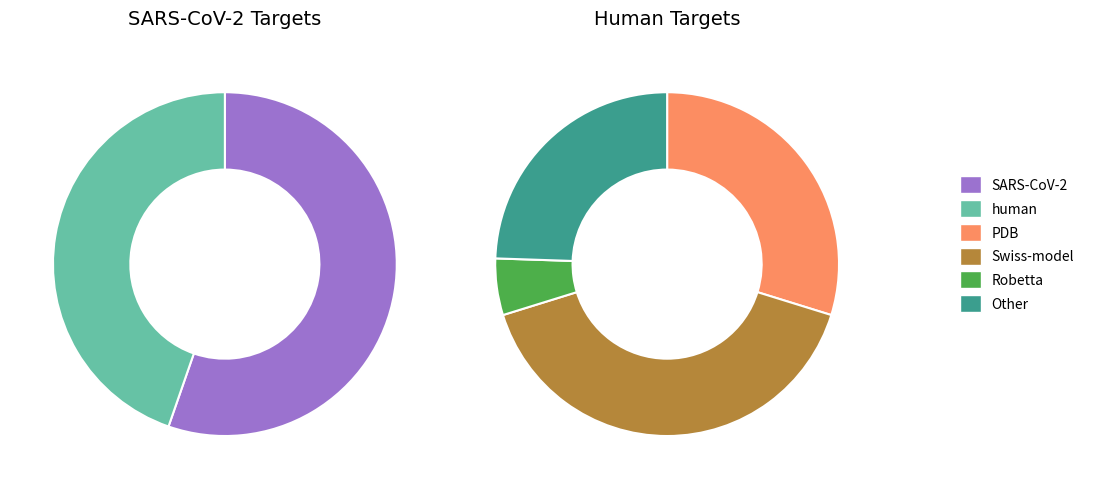

What is the ratio of the value at human to the value at SARS-CoV-2?

0.8